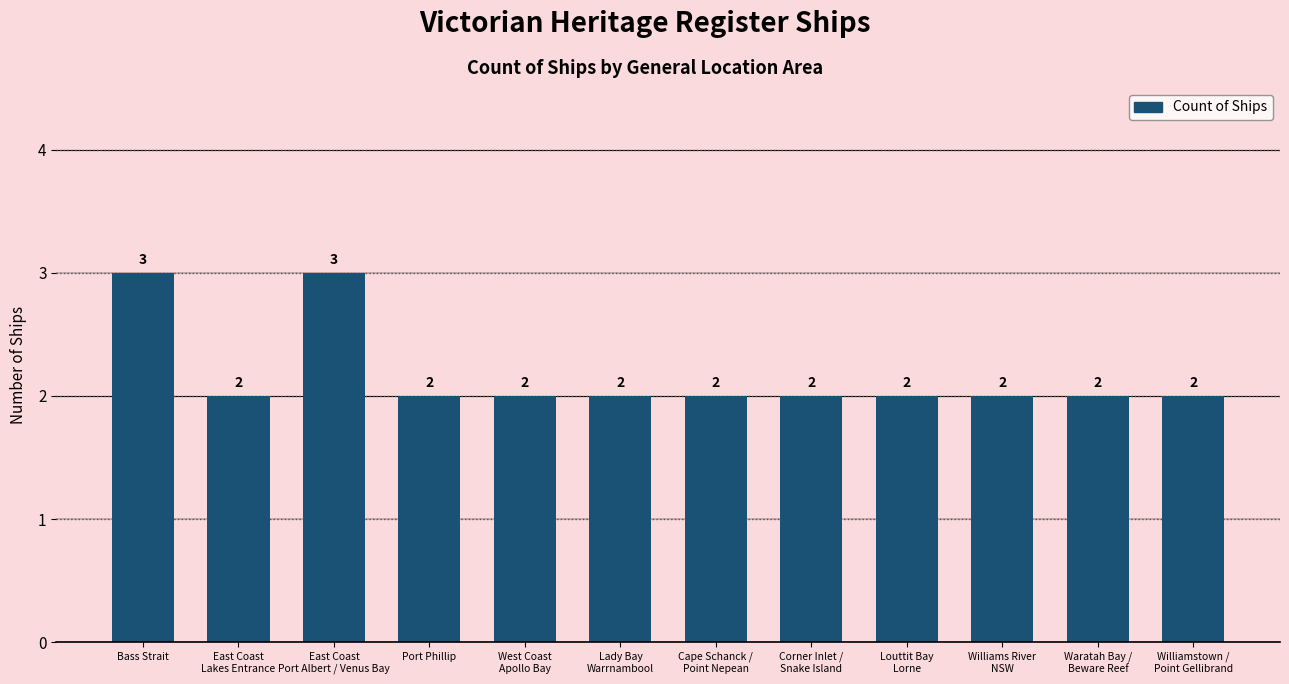

True or false: the data shows 5 at Bass Strait.

False